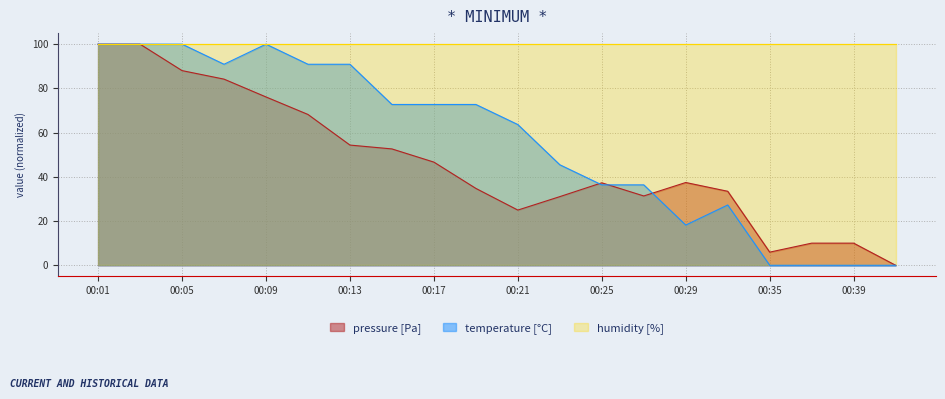

Between 00:41 and 00:17, which is larger?

00:17